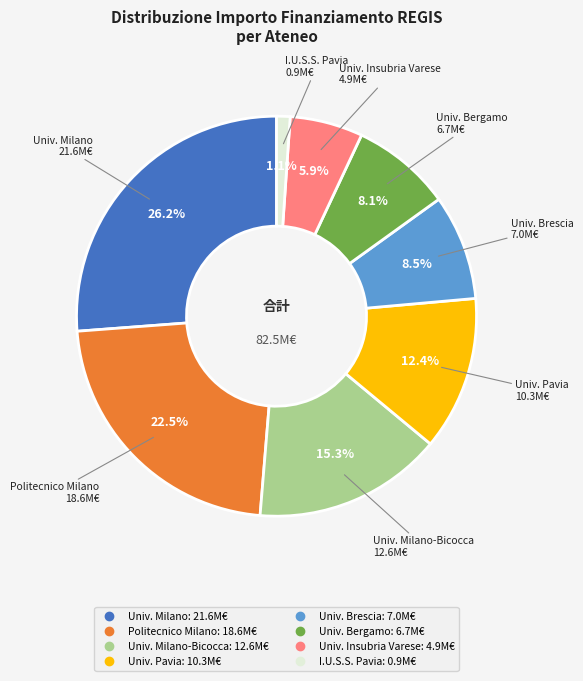

Is there a majority slice in this chart?

No